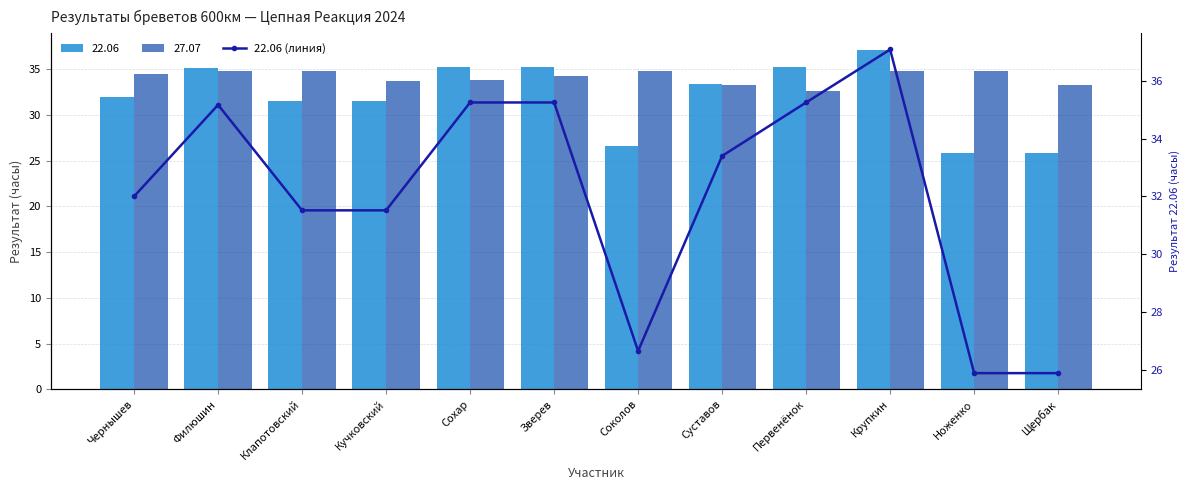

What is the value of the 7th bar from the left?

26.6